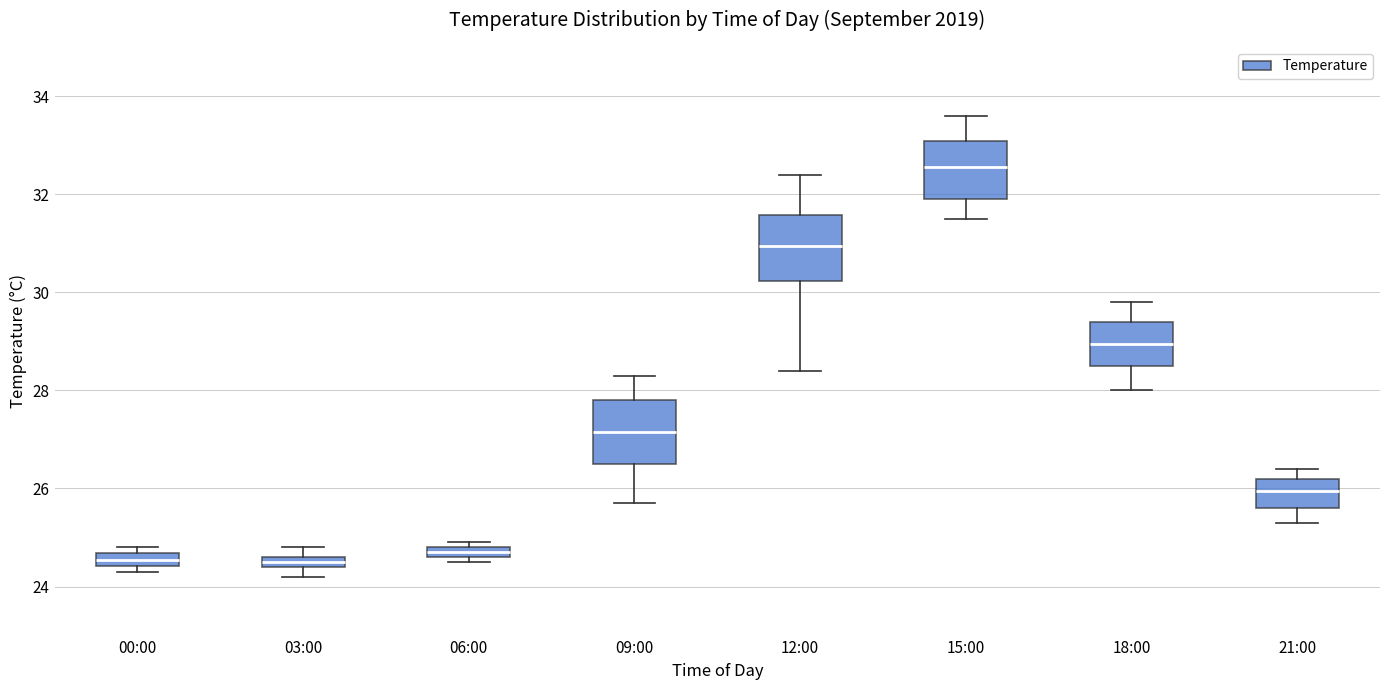

Where is the lower edge of the box for 18:00 on the y-axis? The values are not printed on the chart, so give them approximately, as read against the axis.

28.6